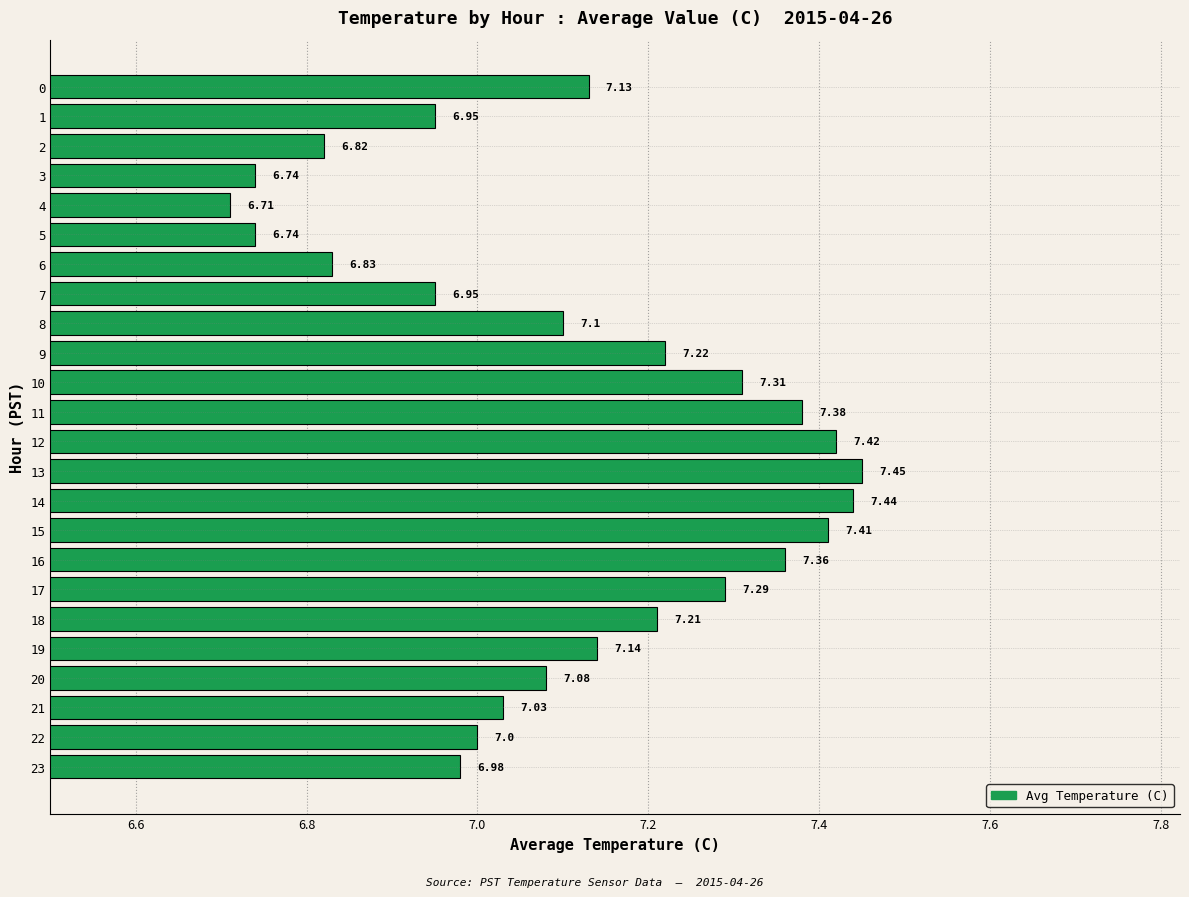

What is the change in value from 6 to 14?

+0.6